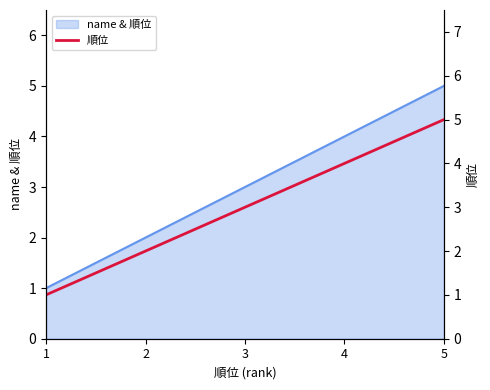

What is the average value?

3